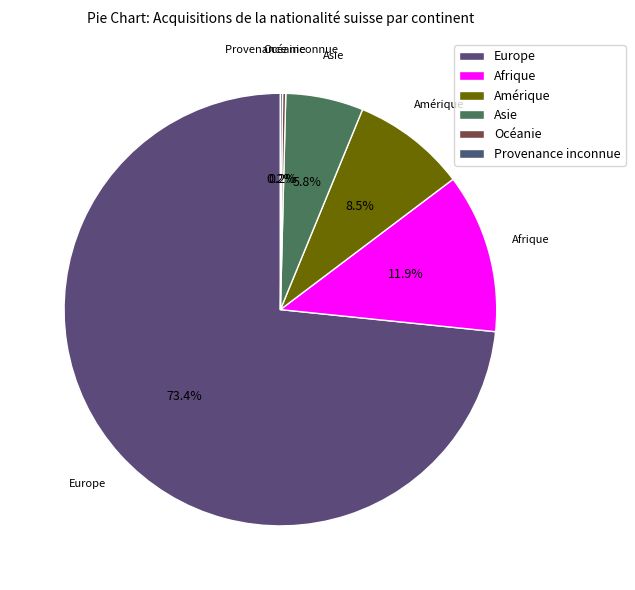

To the nearest percent, what is the combined percentage of Afrique and Provenance inconnue?

12%